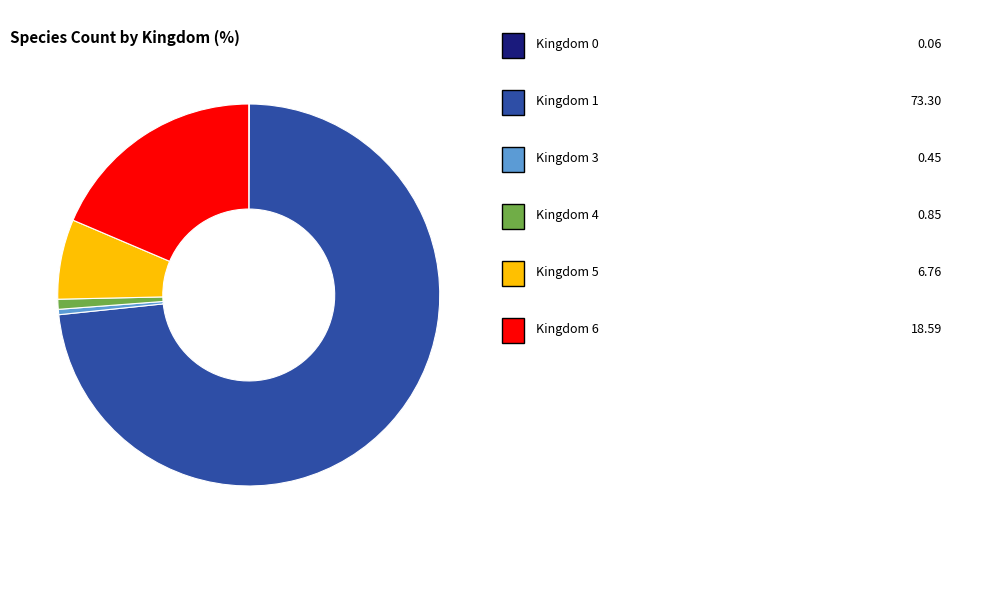

Is there a majority slice in this chart?

Yes